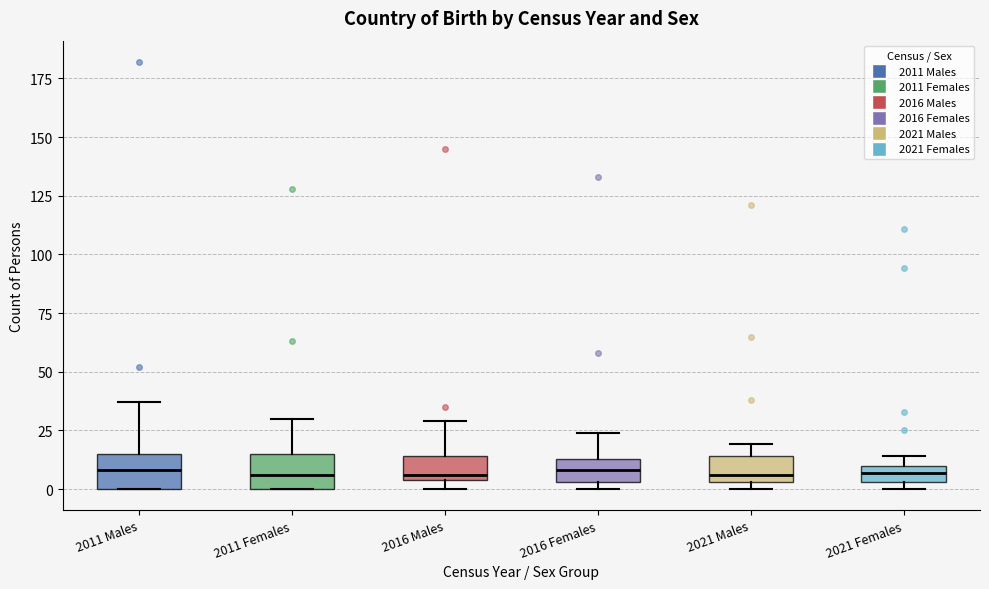

Where does the upper whisker of the box for 2016 Females end on the y-axis? The values are not printed on the chart, so give them approximately, as read against the axis.

25